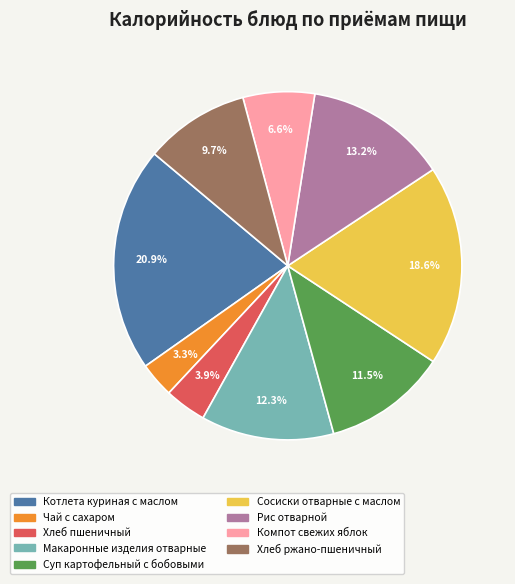

Which slice is the smallest?

Чай с сахаром